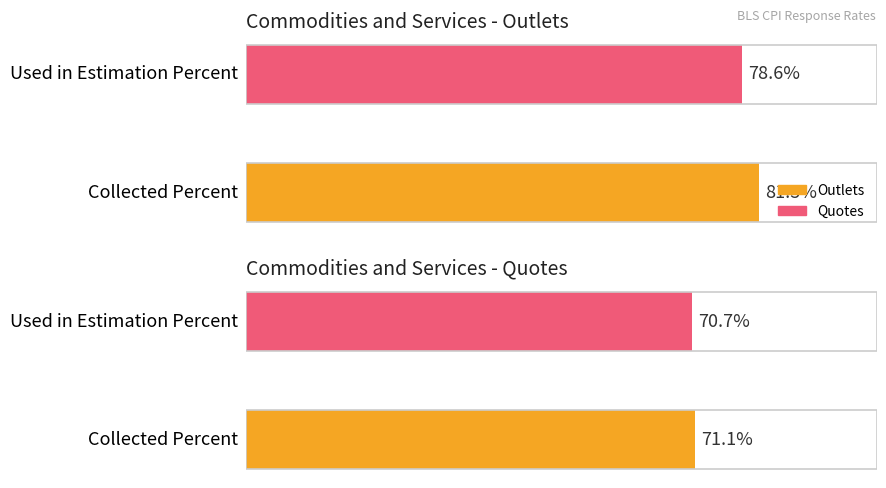

Where is Quotes nearest to the value 70?

Used in Estimation Percent